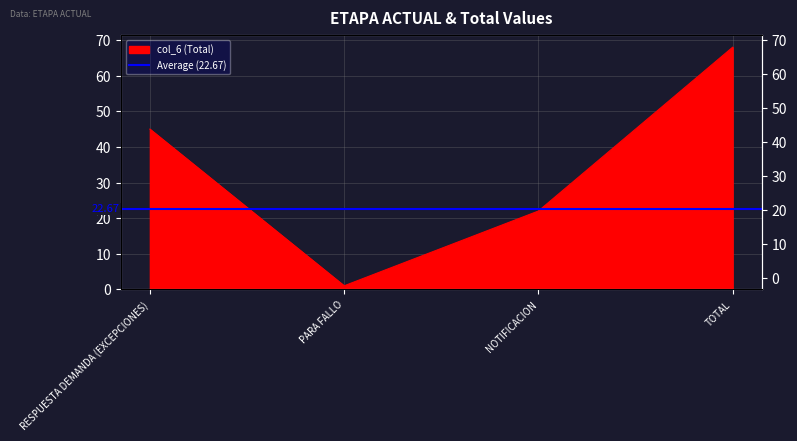

Is it true that the value at NOTIFICACION is 34?

False